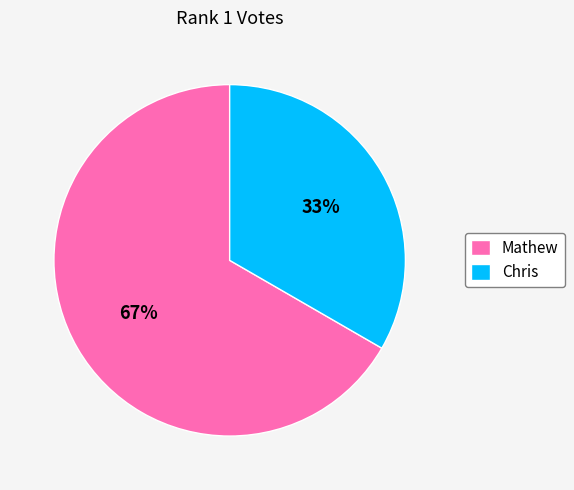

Which category accounts for the majority?

Mathew